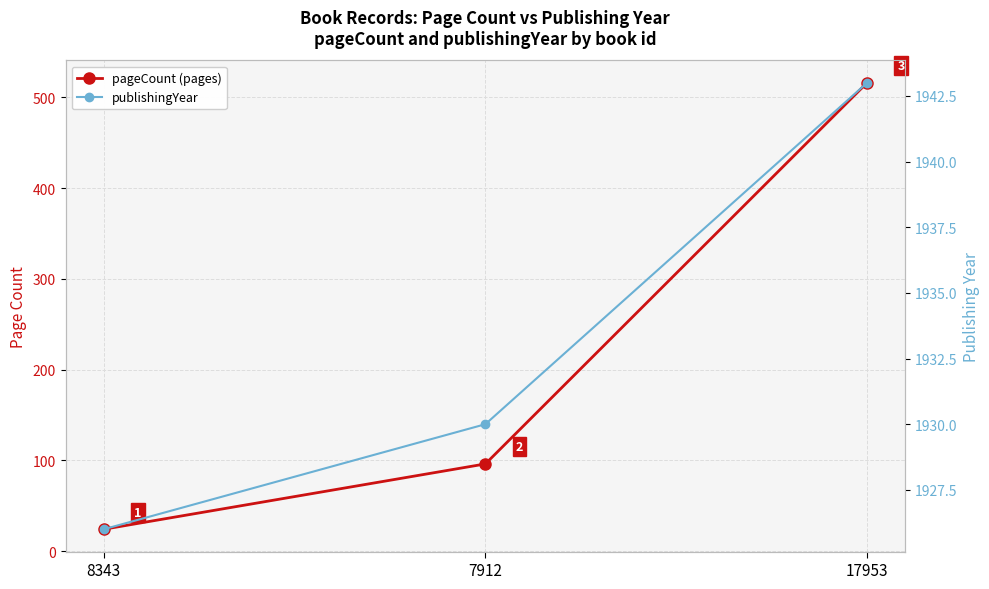

What are all the series names shown in the legend?

pageCount (pages), publishingYear